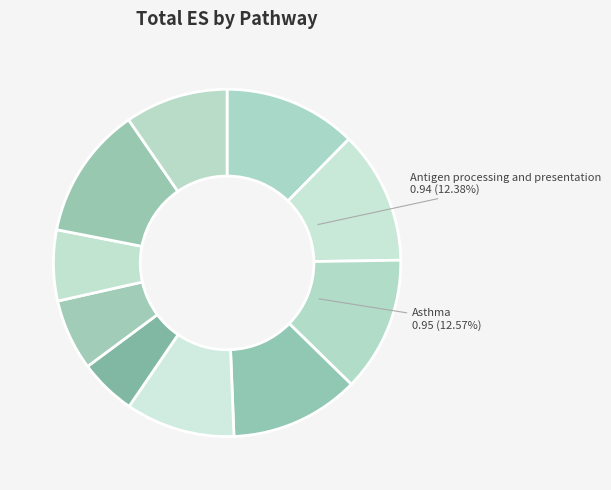

Which slice is the largest?

Asthma